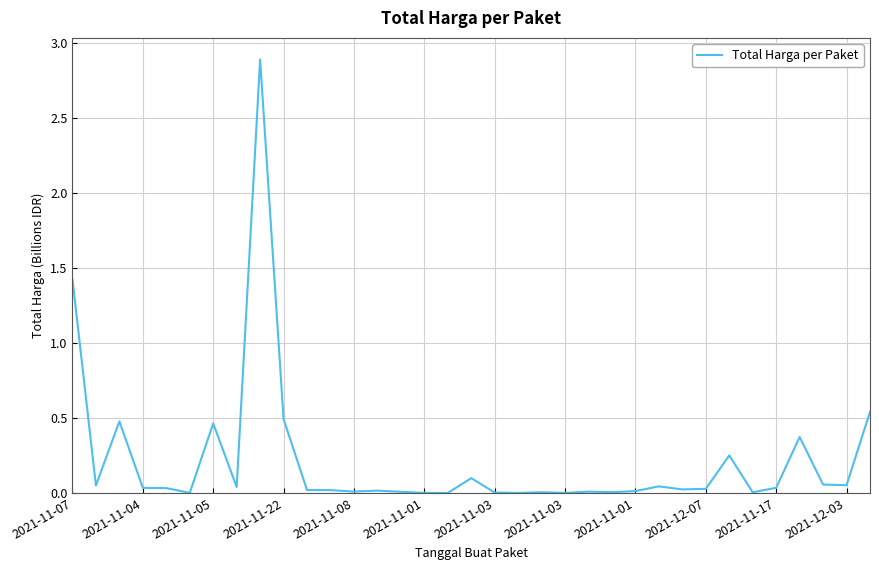

What is the difference between the maximum and minimum values?

2.9